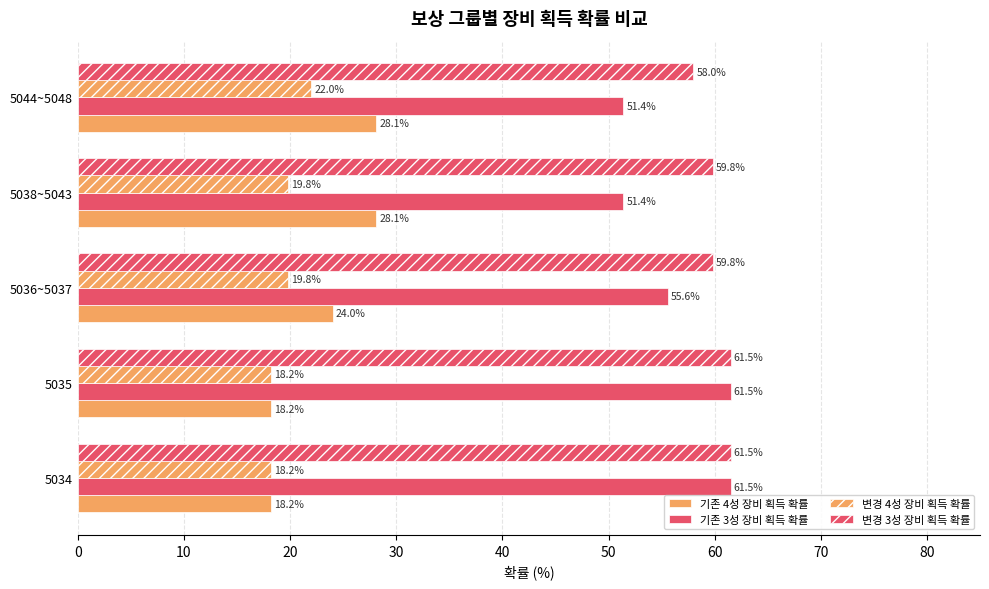

How many values in the 변경 3성 장비 획득 확률 series are below 59?

1